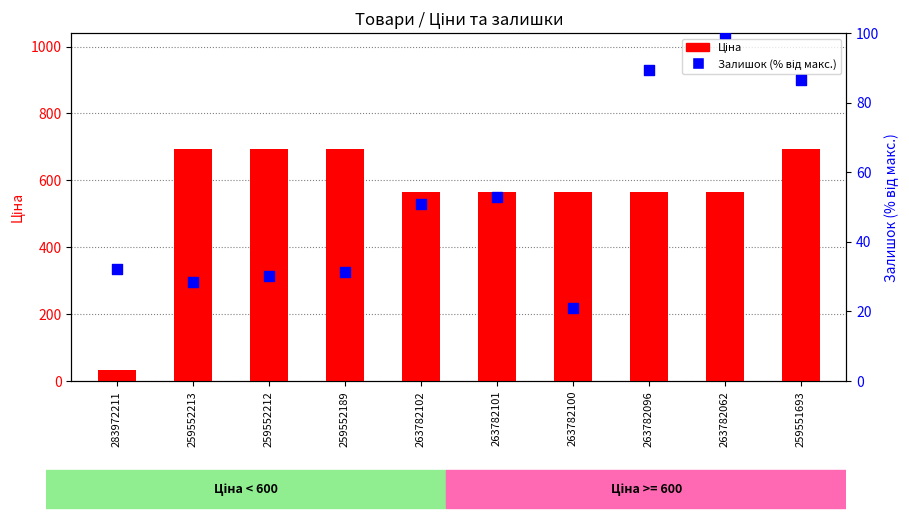

Which series contains the highest Y value?

Ціна